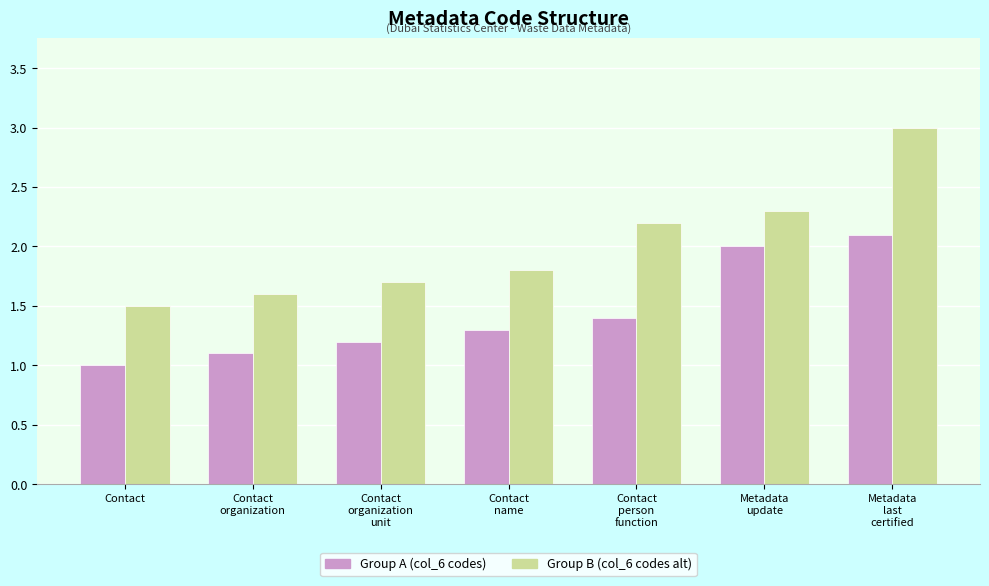

What is the value of the Group B (col_6 codes alt) bar at the 6th from the left?

2.3